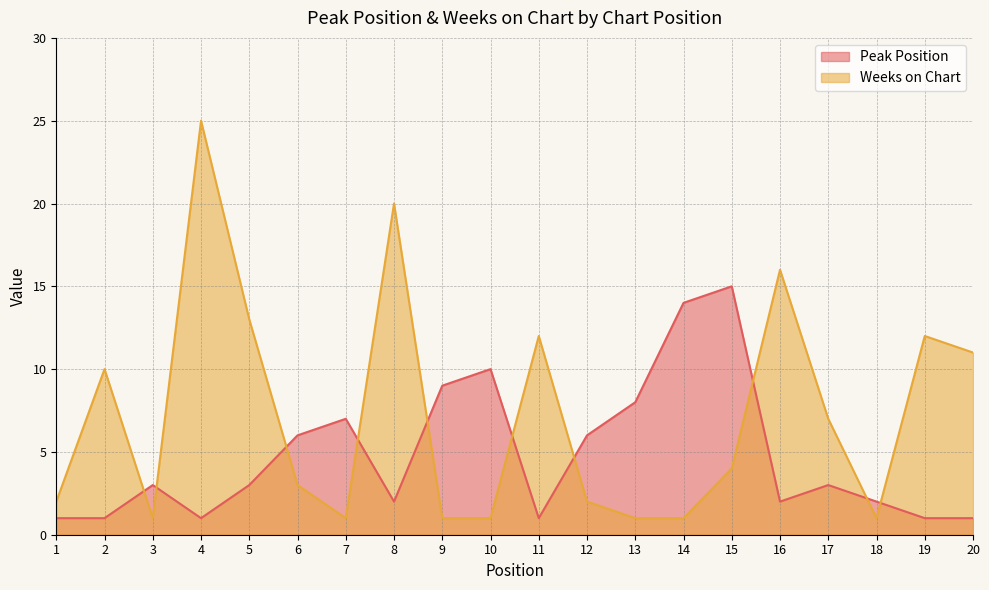

Which series has the widest spread of values?

Weeks on Chart